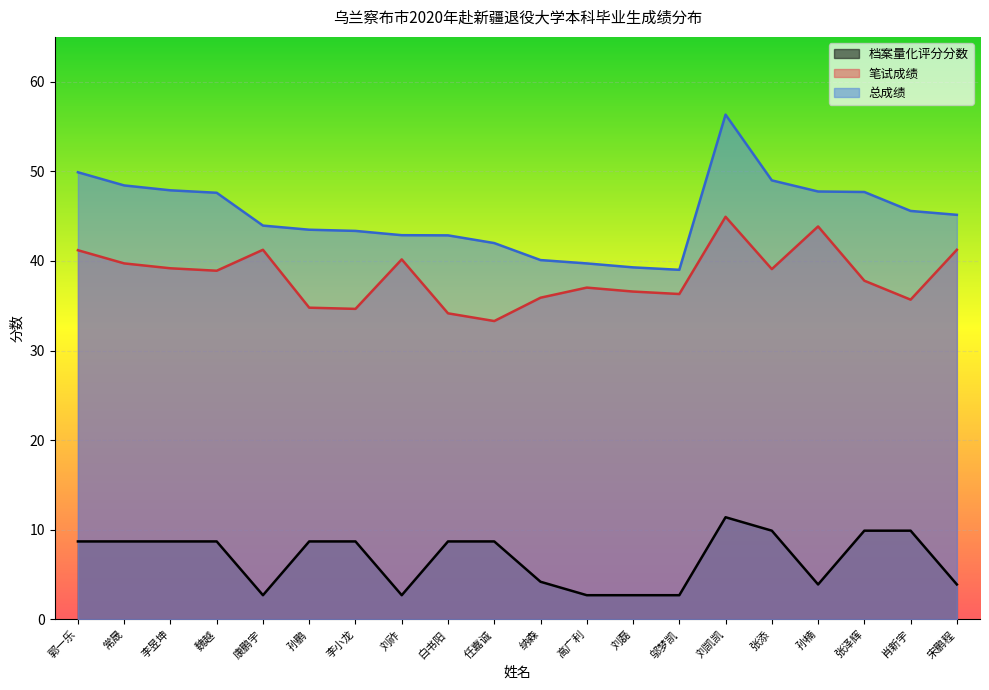

Rank the series at 孙鹏 from lowest to highest value.

档案量化评分分数, 笔试成绩, 总成绩